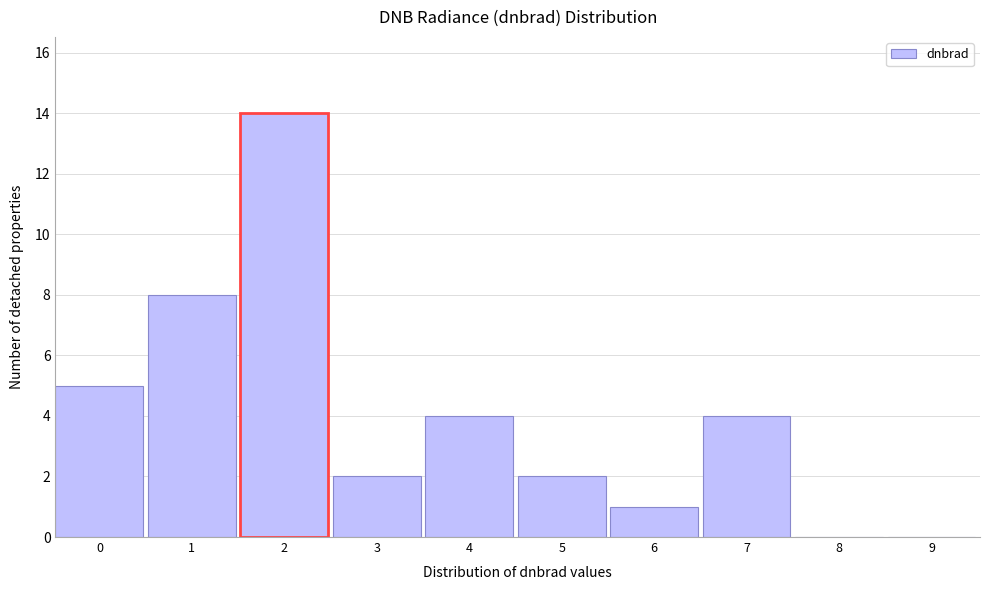

Reading right to left, list all the values displayed in this chart.

9=0	8=0	7=4	6=1	5=2	4=4	3=2	2=14	1=8	0=5